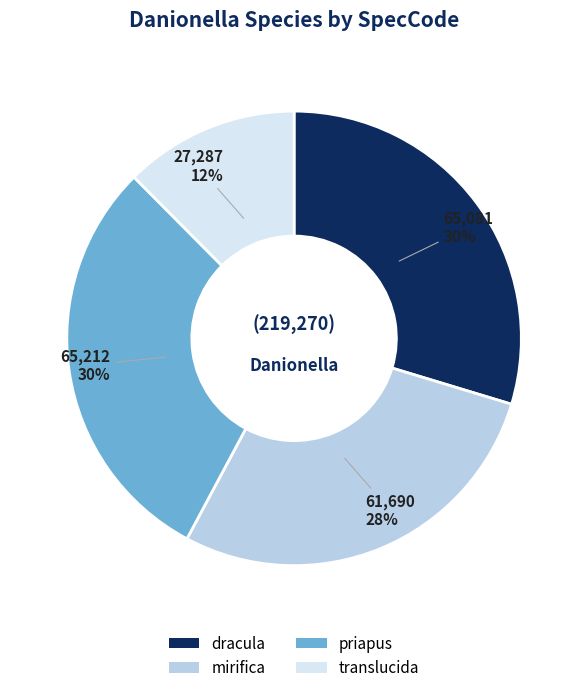

True or false: translucida accounts for 12% of the total.

True